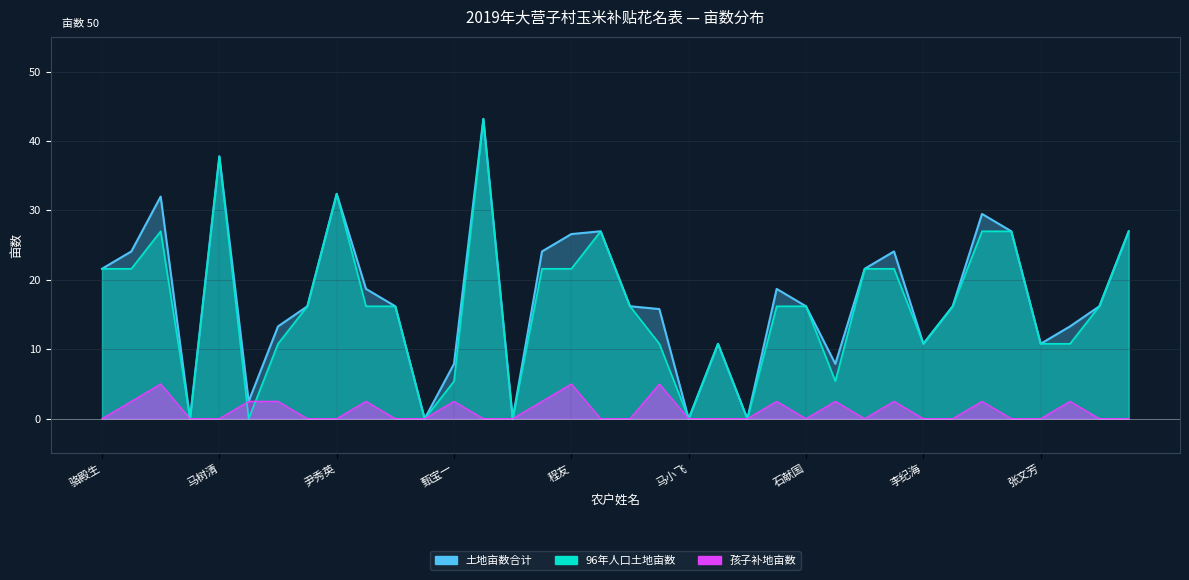

How many series are shown in this chart?

3